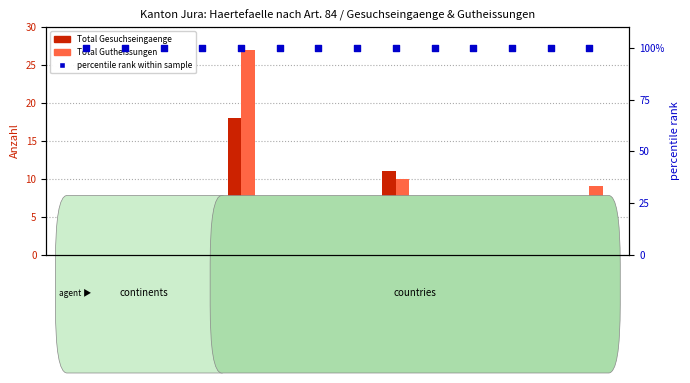

At how many categories does at least one series exceed 97?

14